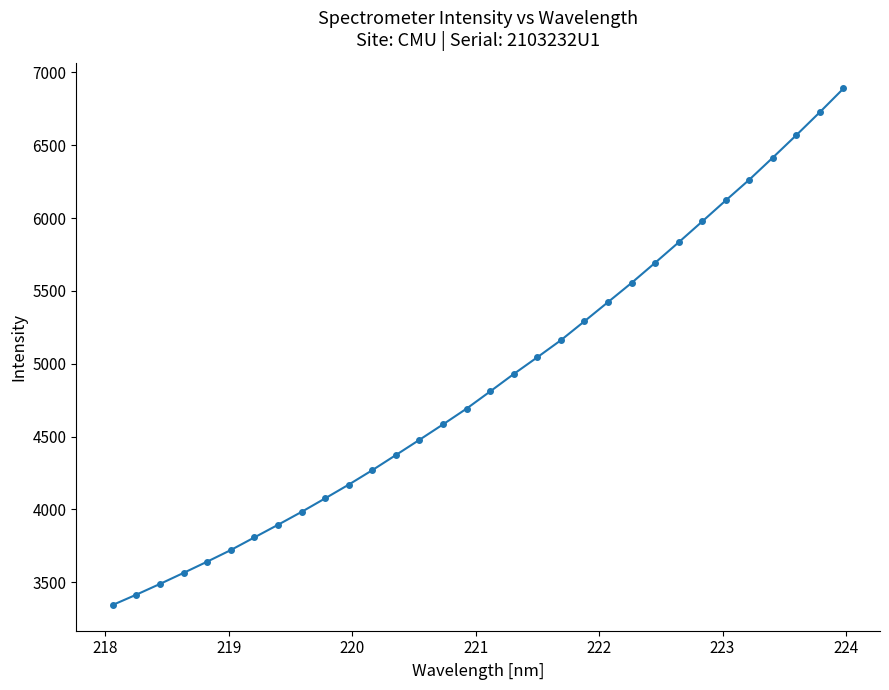

How many data points are less than 4809?

16